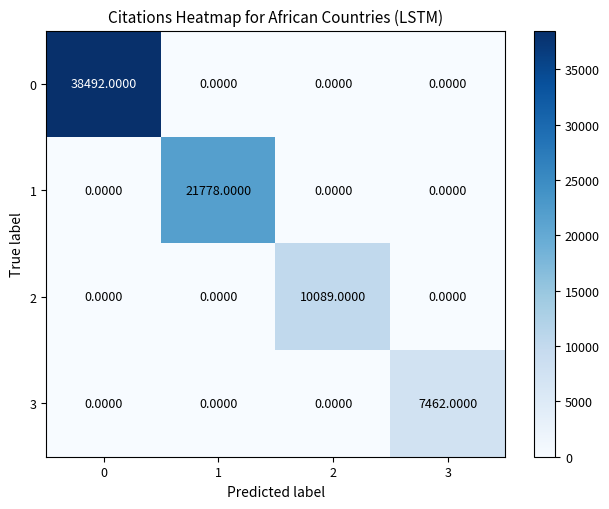

What is the total value across all series at 2?

10089